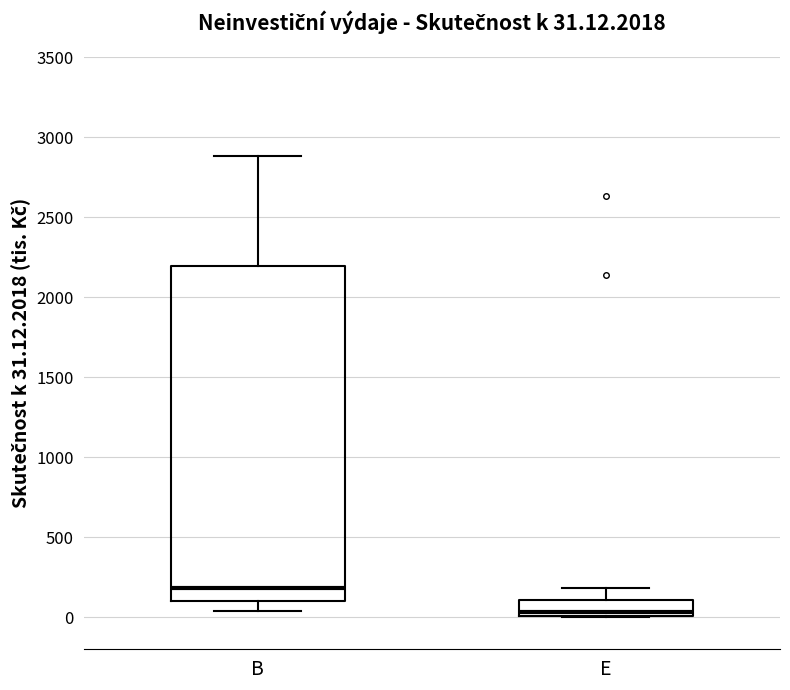

Comparing the boxes themselves (not the whiskers), which one is the tallest?

B